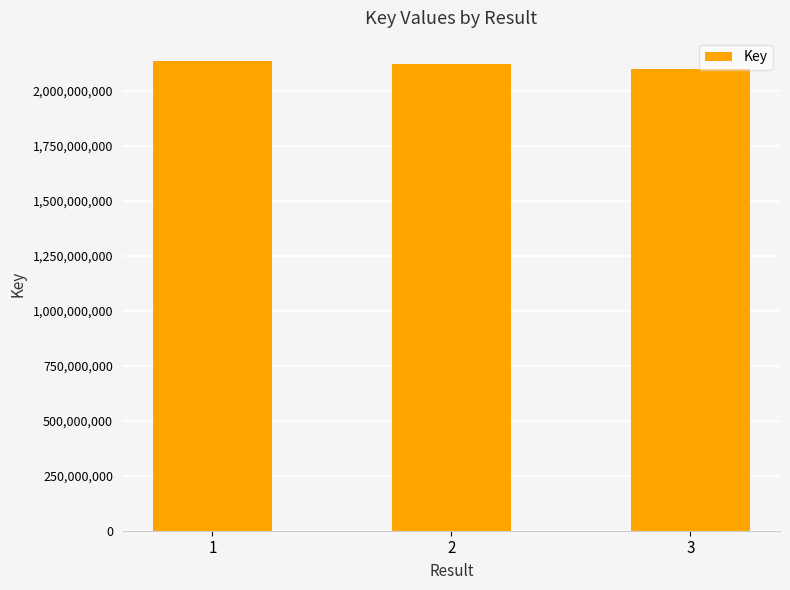

At which category does the chart reach its minimum across all series?

3